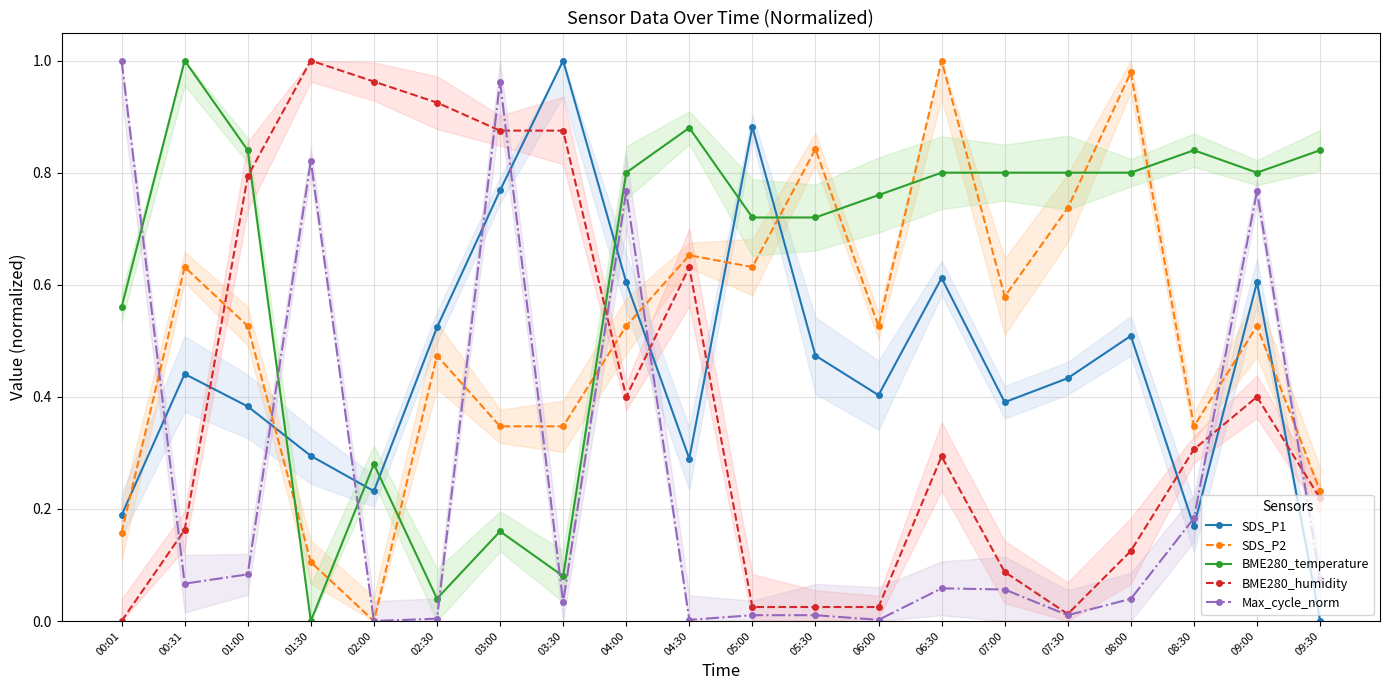

Which series has the largest range (max minus min)?

SDS_P1